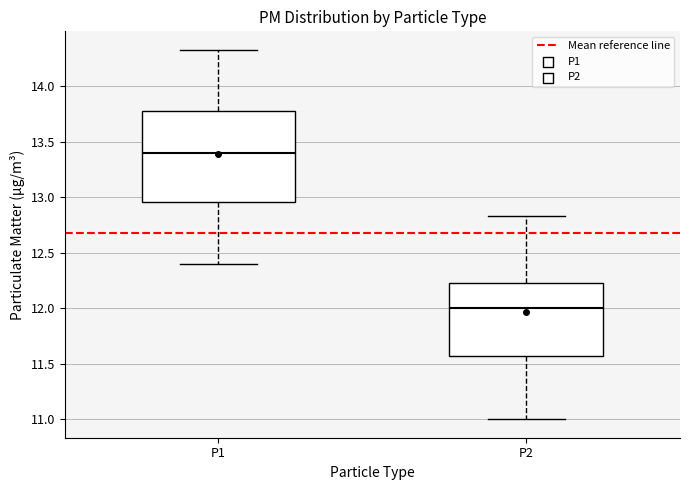

Reading left to right, transcribe this box plot: for each box, give where its median line is, the range the box spans, and where its two whiskers end, as read against the y-axis. The values are not printed on the chart, so give them approximately, as read against the axis.

P1: median 13.40, box 12.95 to 13.80, whiskers 12.40 to 14.35
P2: median 12.00, box 11.55 to 12.25, whiskers 11.00 to 12.85